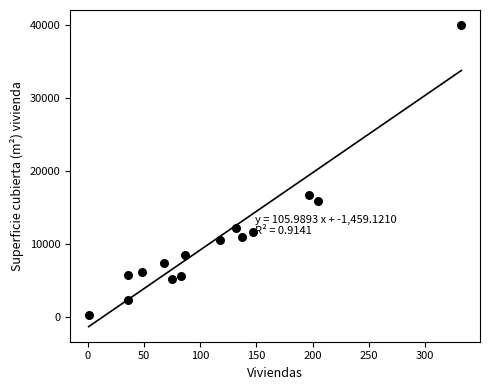

What Y value in the scatter plot is closest to 20084?

16618